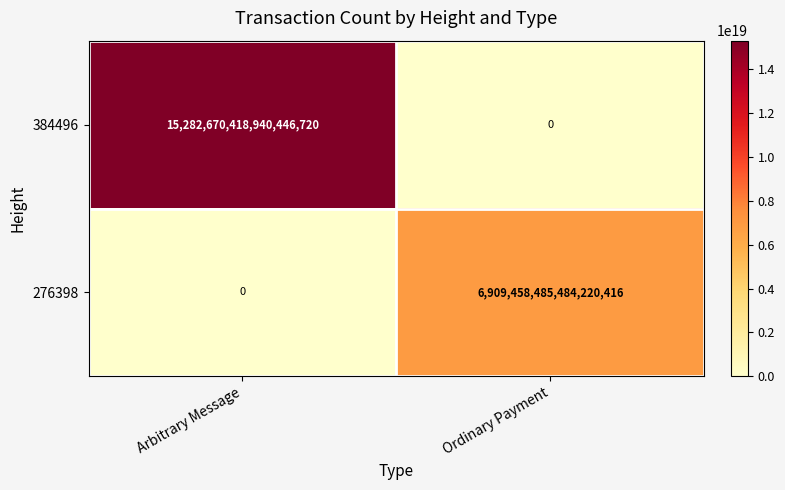

Which series changed the most between Arbitrary Message and Ordinary Payment?

384496